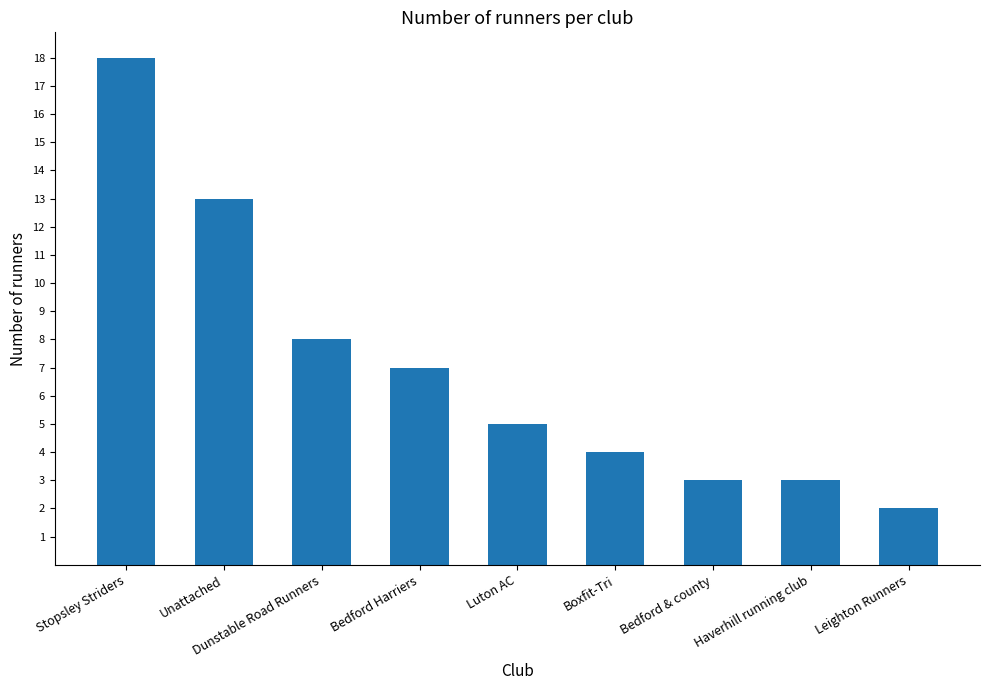

What is the difference between the values at Dunstable Road Runners and Unattached?

5